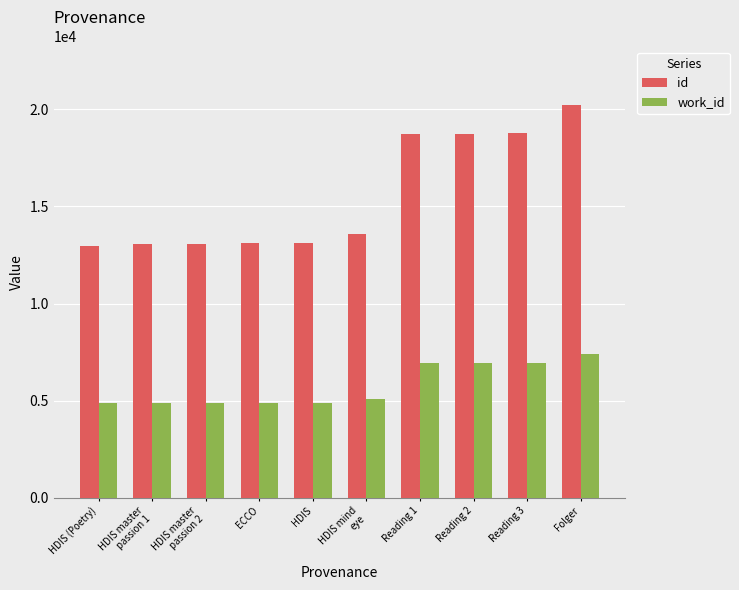

What are all the series names shown in the legend?

id, work_id